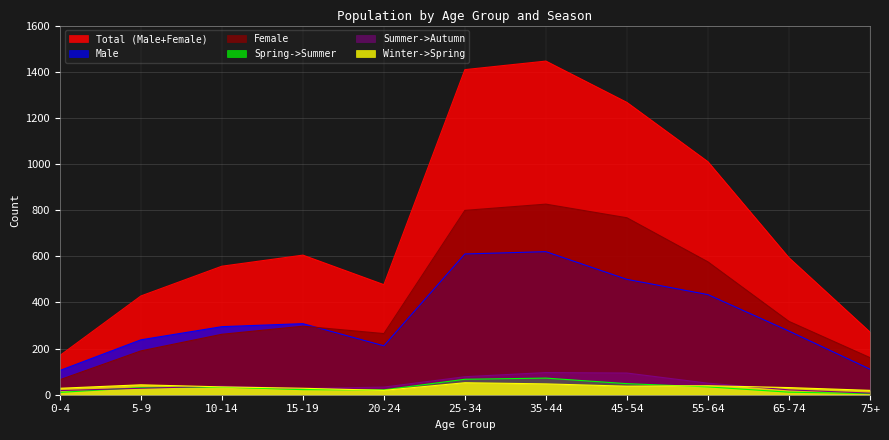

True or false: Total (Male+Female) has more than 2 points higher than both neighbors.

False